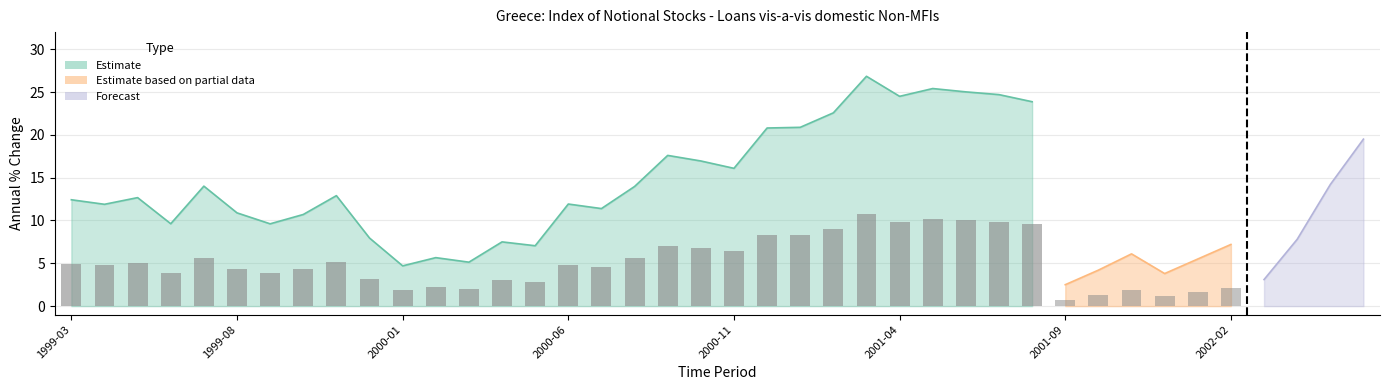

Does the chart contain stacked bars?

No